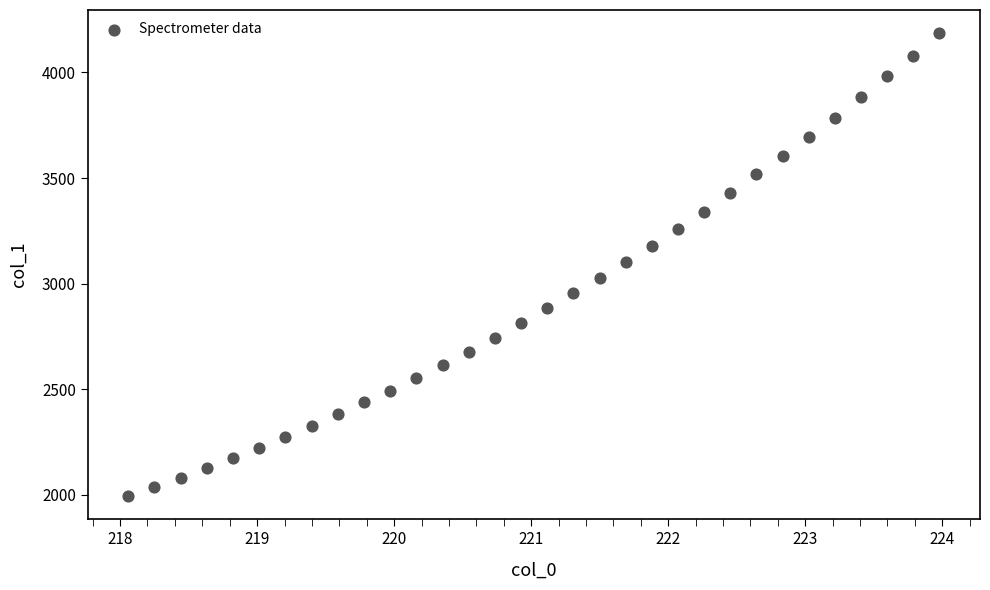

What is the range of X values (max minus min)?

5.9